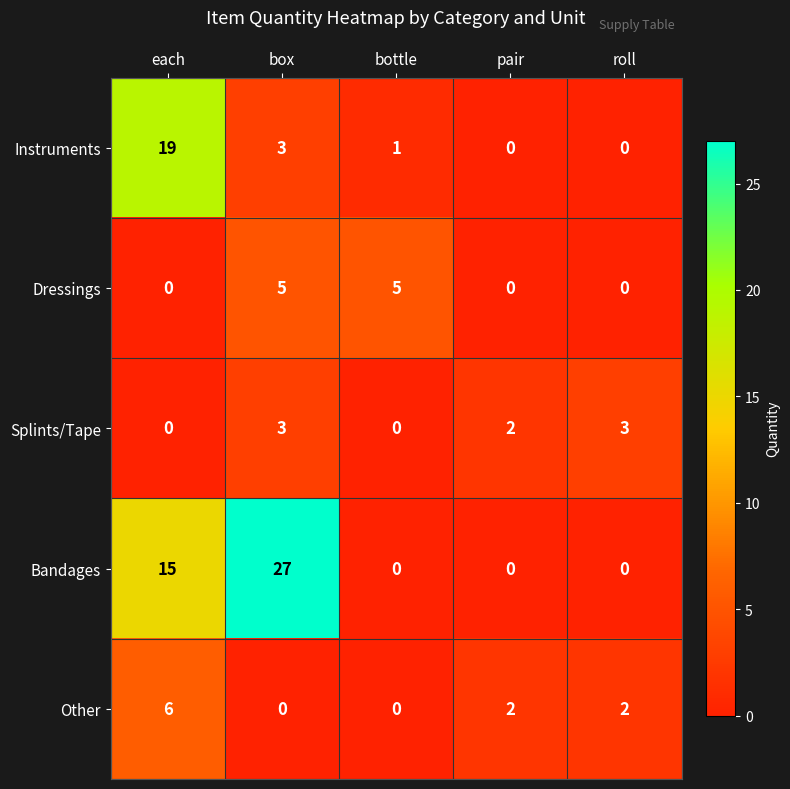

What is the maximum value shown in the chart?

27